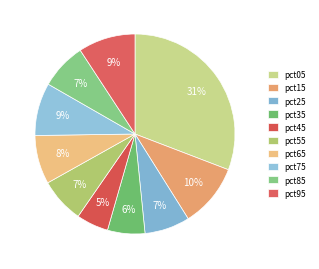

Count the number of slices in the pie.

10